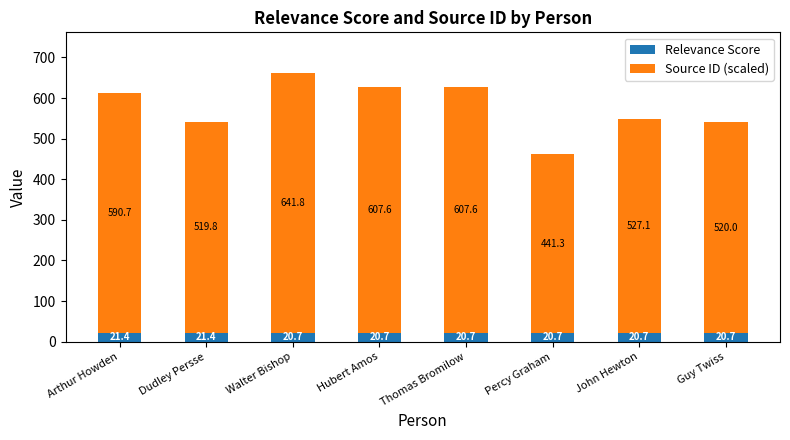

What is the total value across all series at Percy Graham?

462.0